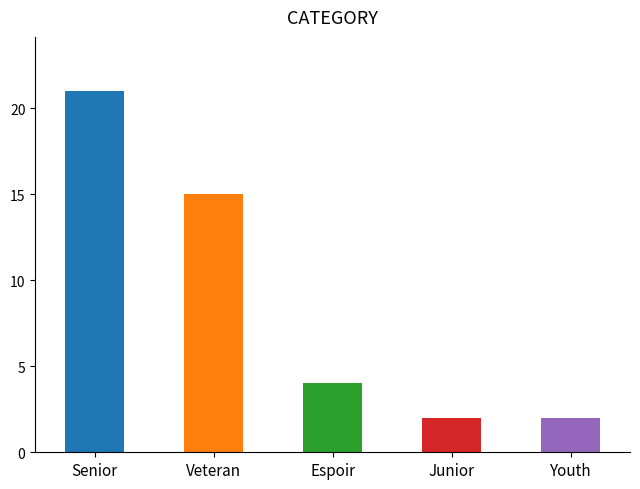

What is the maximum value shown in the chart?

21